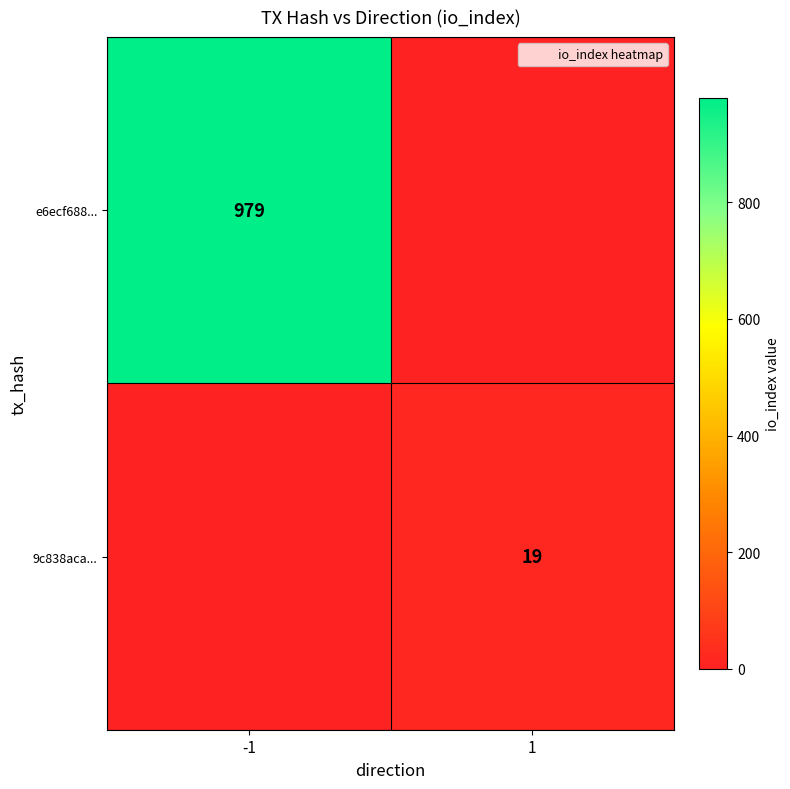

At which category is the sum across all series the highest?

-1